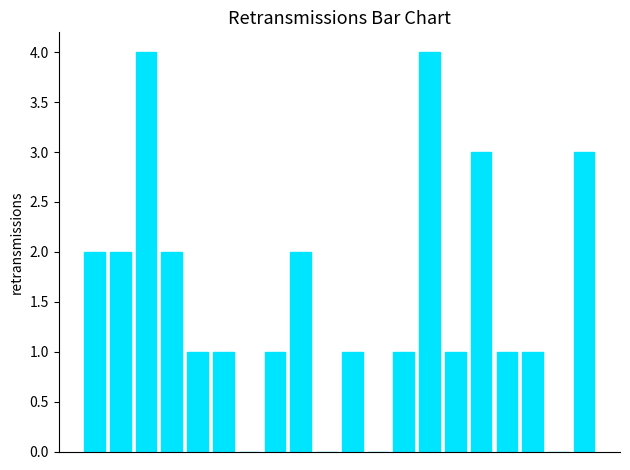

What is the maximum value shown in the chart?

4